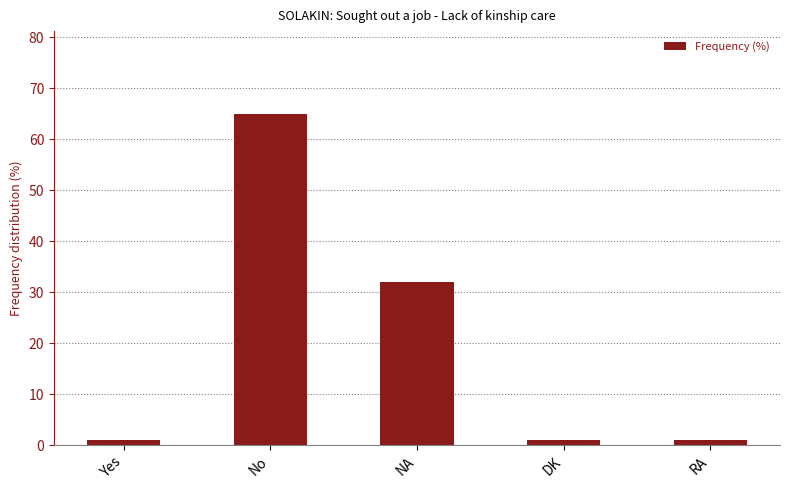

What is the minimum value shown in the chart?

1